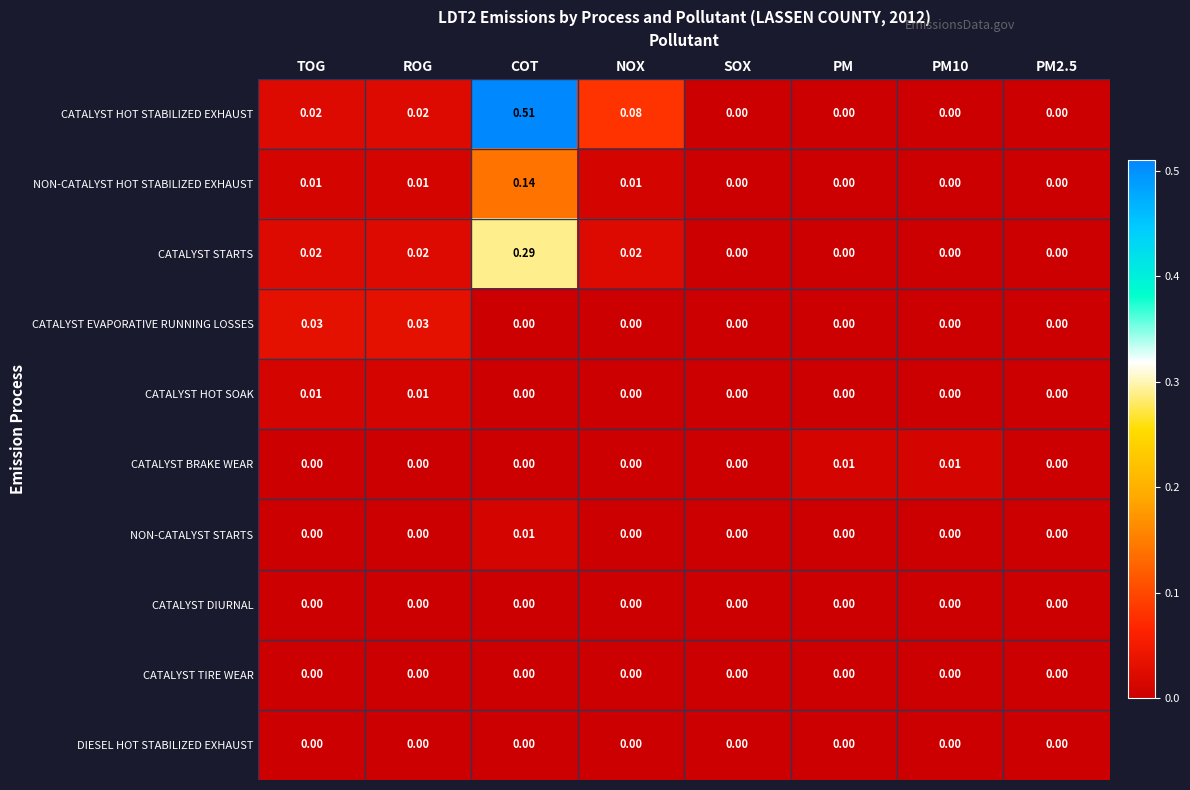

Which series changed the most between SOX and PM?

CATALYST BRAKE WEAR